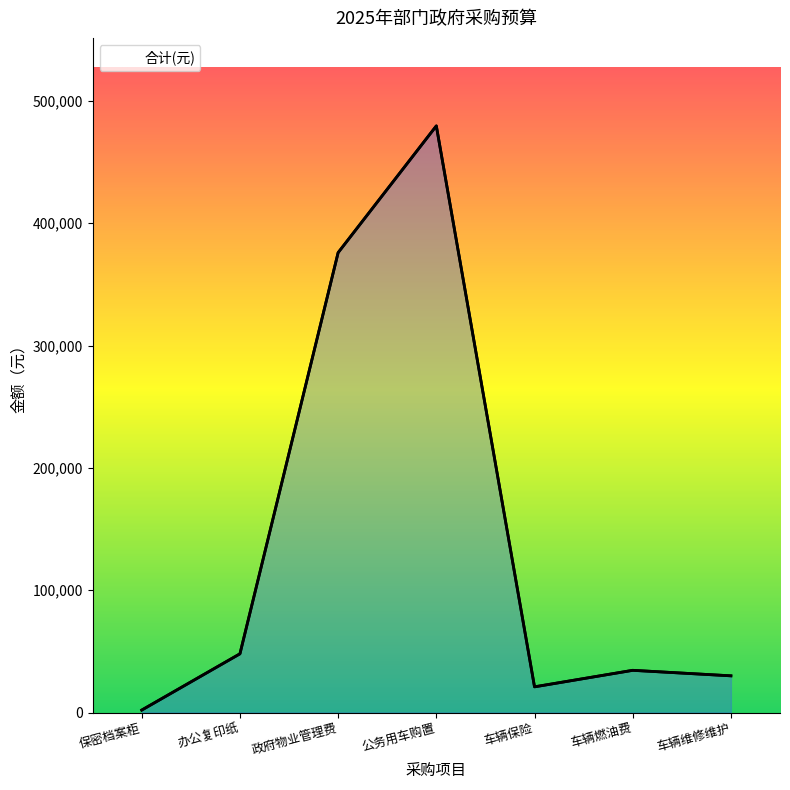

The value at 车辆燃油费 is 34500. True or false?

True